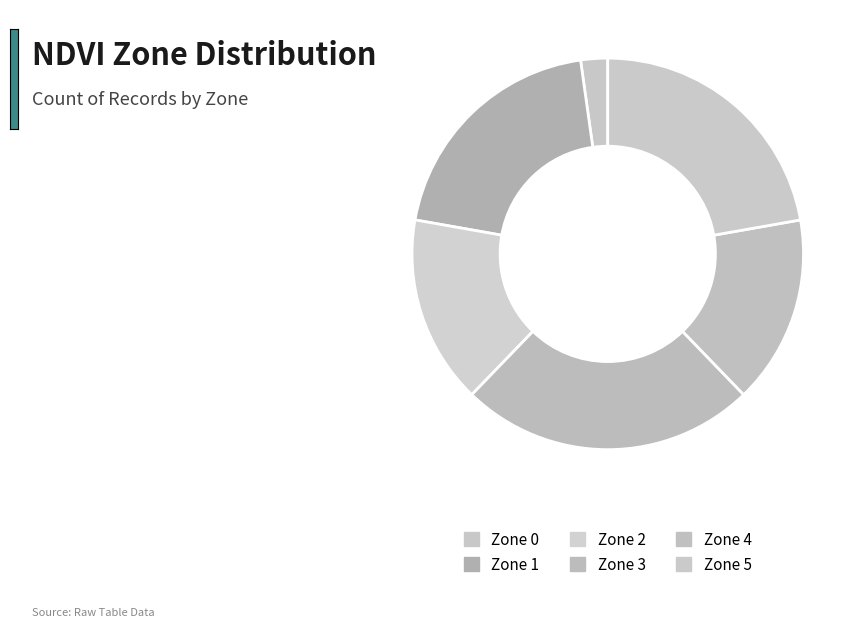

Count the number of slices in the pie.

6